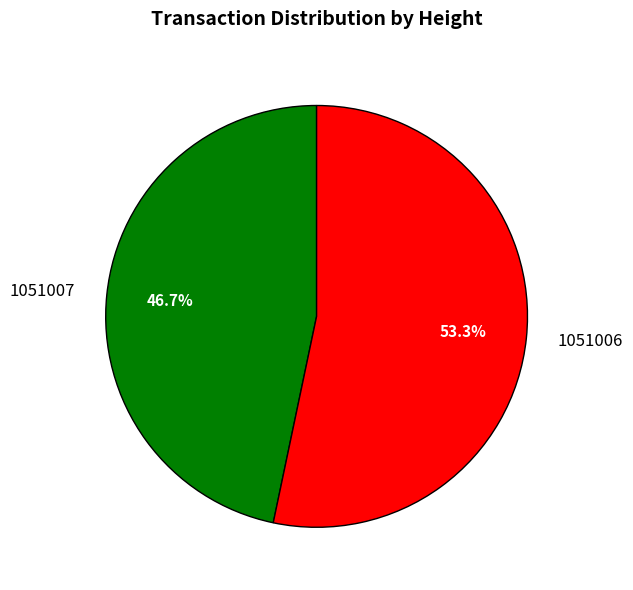

What percentage is the 1051007 slice, to the nearest percent?

47%